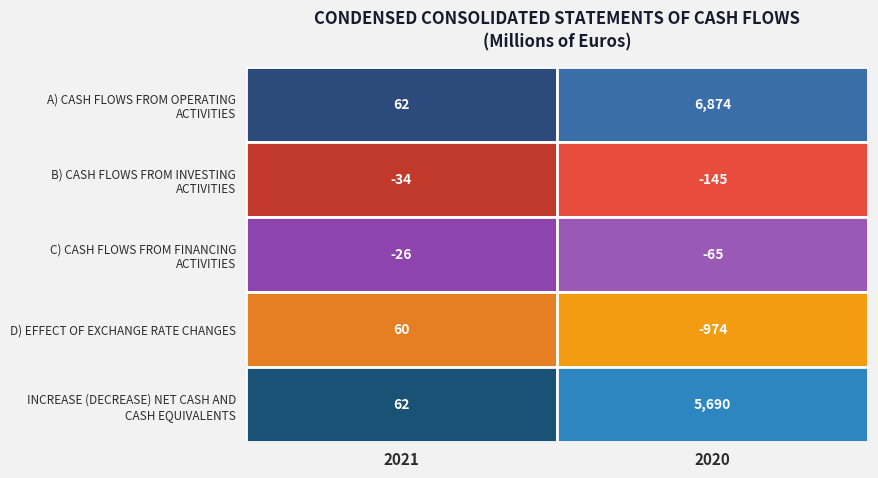

The value of B) CASH FLOWS FROM INVESTING ACTIVITIES at 1 is -83. True or false?

False